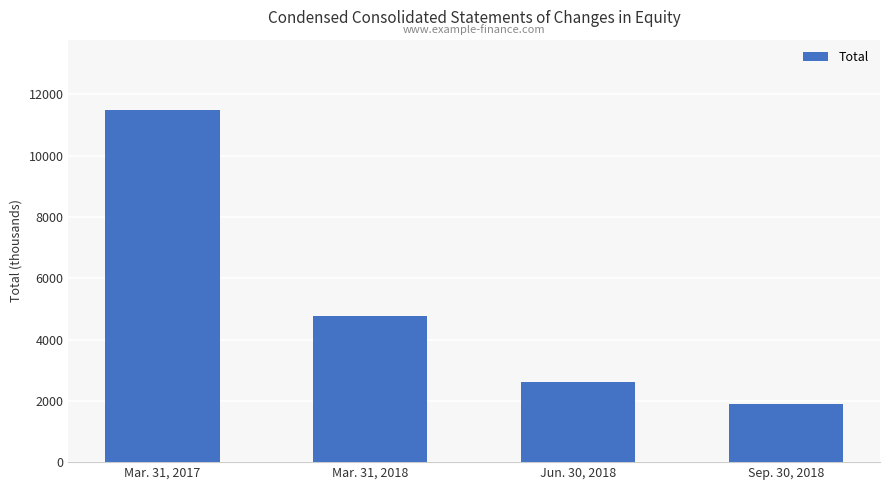

Are the bars horizontal?

No